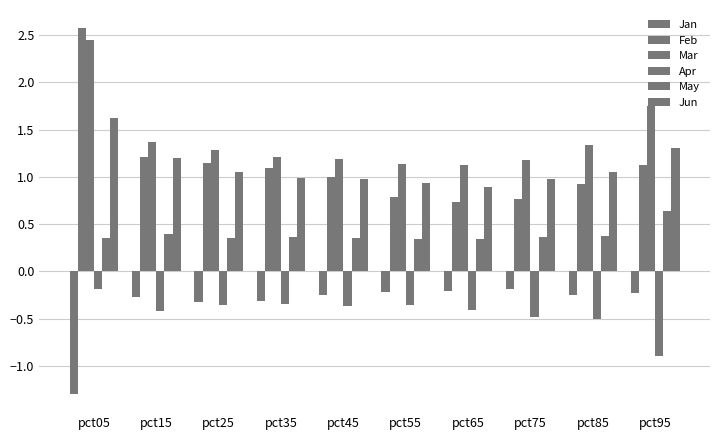

What value does the Mar series have at pct85?

1.3